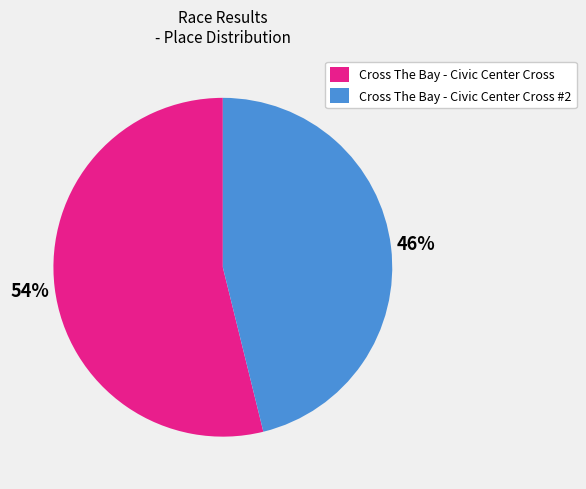

Is the sum of Cross The Bay - Civic Center Cross #2 and Cross The Bay - Civic Center Cross greater than half?

Yes